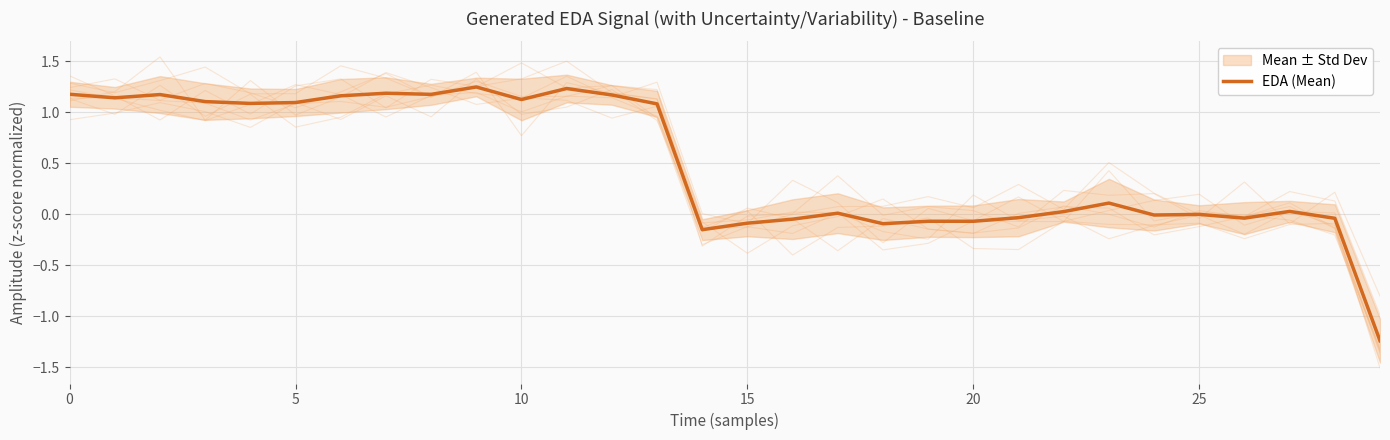

Reading left to right, what are all the values shown in this chart?

1.2	1.1	1.2	1.1	1.1	1.1	1.2	1.2	1.2	1.2	1.1	1.2	1.2	1.1	-0.2	-0.1	-0.0	0.0	-0.1	-0.1	-0.1	-0.0	0.0	0.1	-0.0	-0.0	-0.0	0.0	-0.0	-1.2